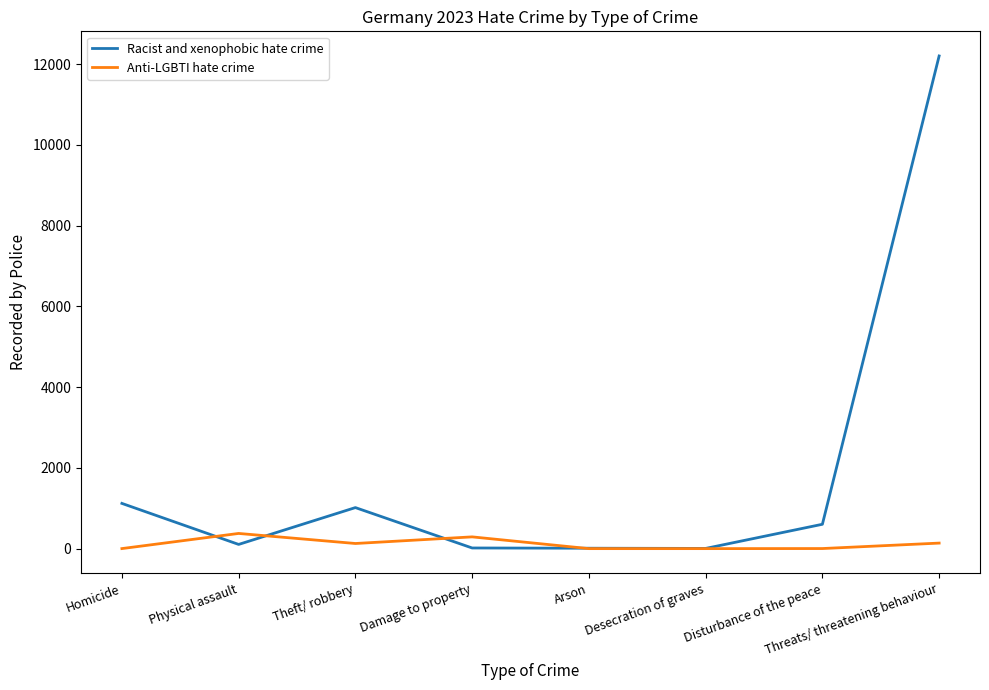

Is it true that Racist and xenophobic hate crime equals 11 at Arson?

True